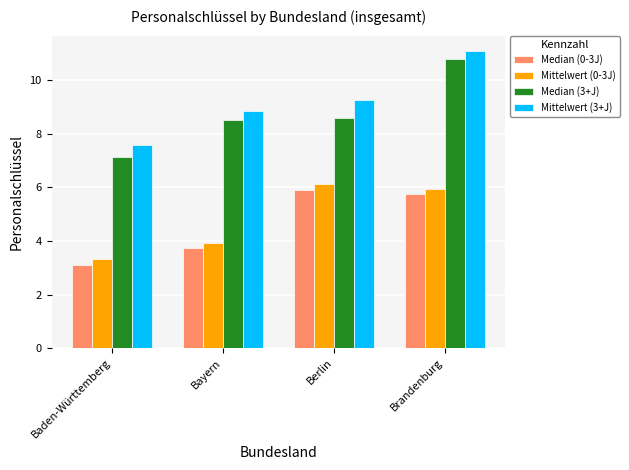

What is the label of the 1st bar from the right?

Brandenburg